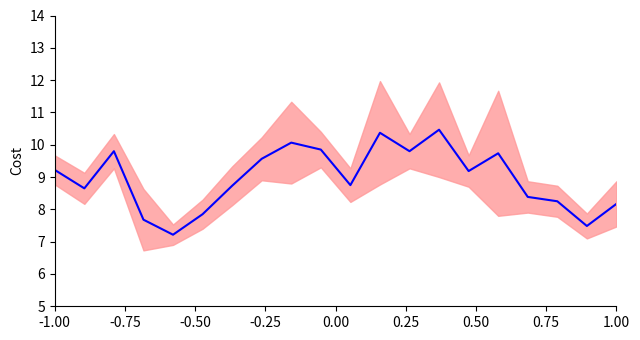

How many lines are shown in the chart?

1